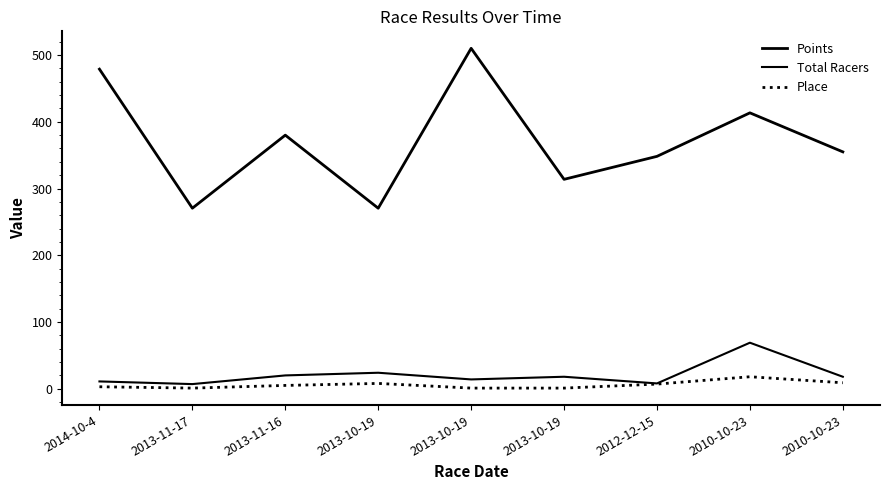

Reading left to right, what are all the values shown in this chart?

Points: 478.8	270.5	379.9	270.5	510.0	313.7	348.2	413.3	354.9
Total Racers: 11.0	7.0	20.0	24.0	14.0	18.0	8.0	69.0	18.0
Place: 3.0	1.0	5.0	8.0	1.0	1.0	7.0	18.0	9.0